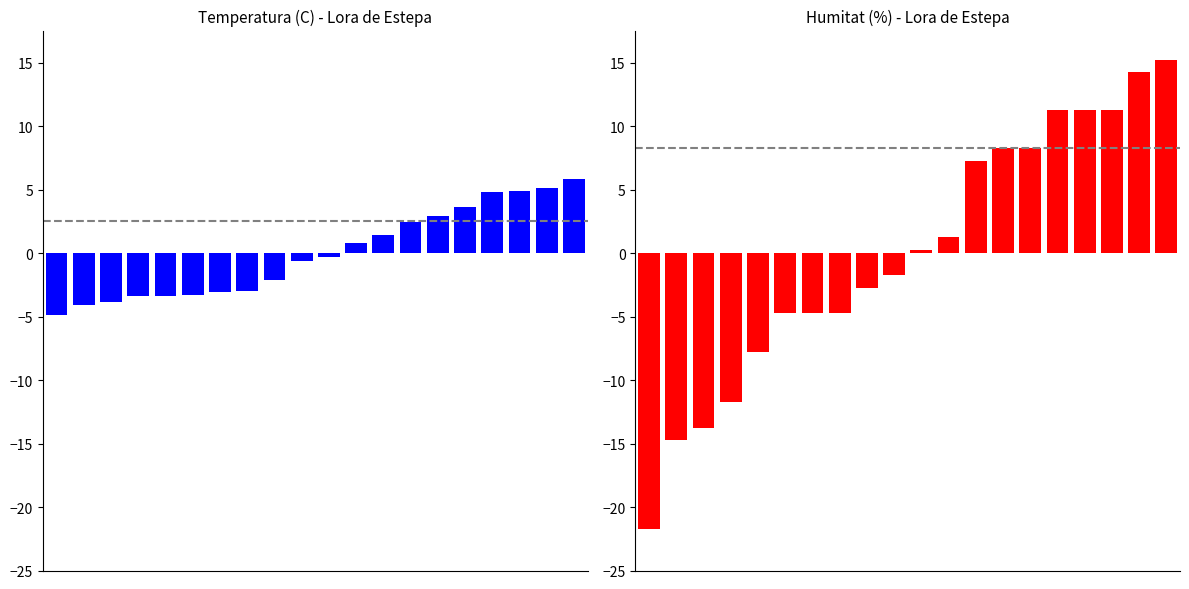

What is the difference between the maximum and second lowest values in the Temperatura (C) series?

9.9